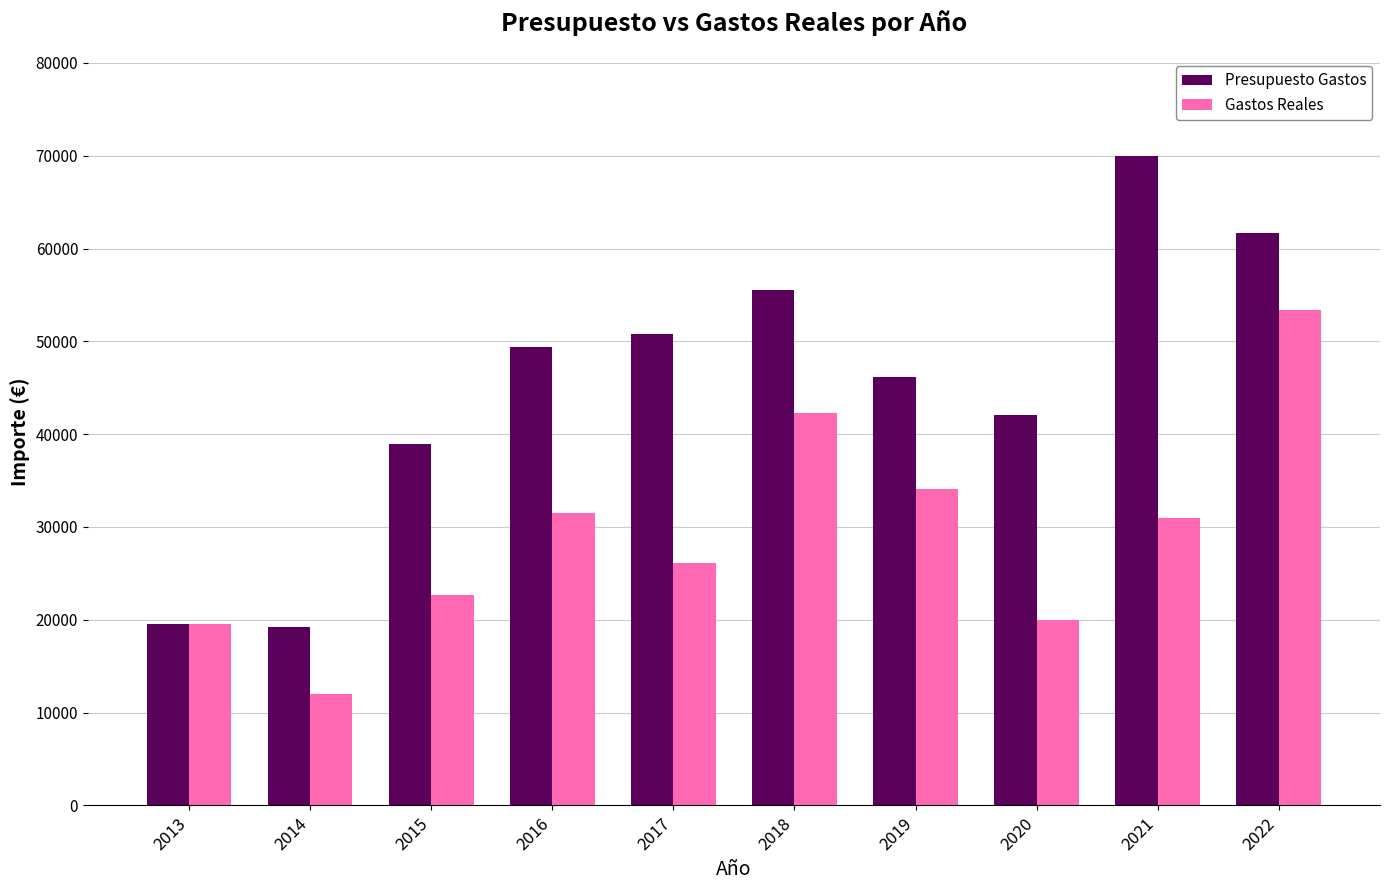

Which series has the largest total across all categories?

Presupuesto Gastos